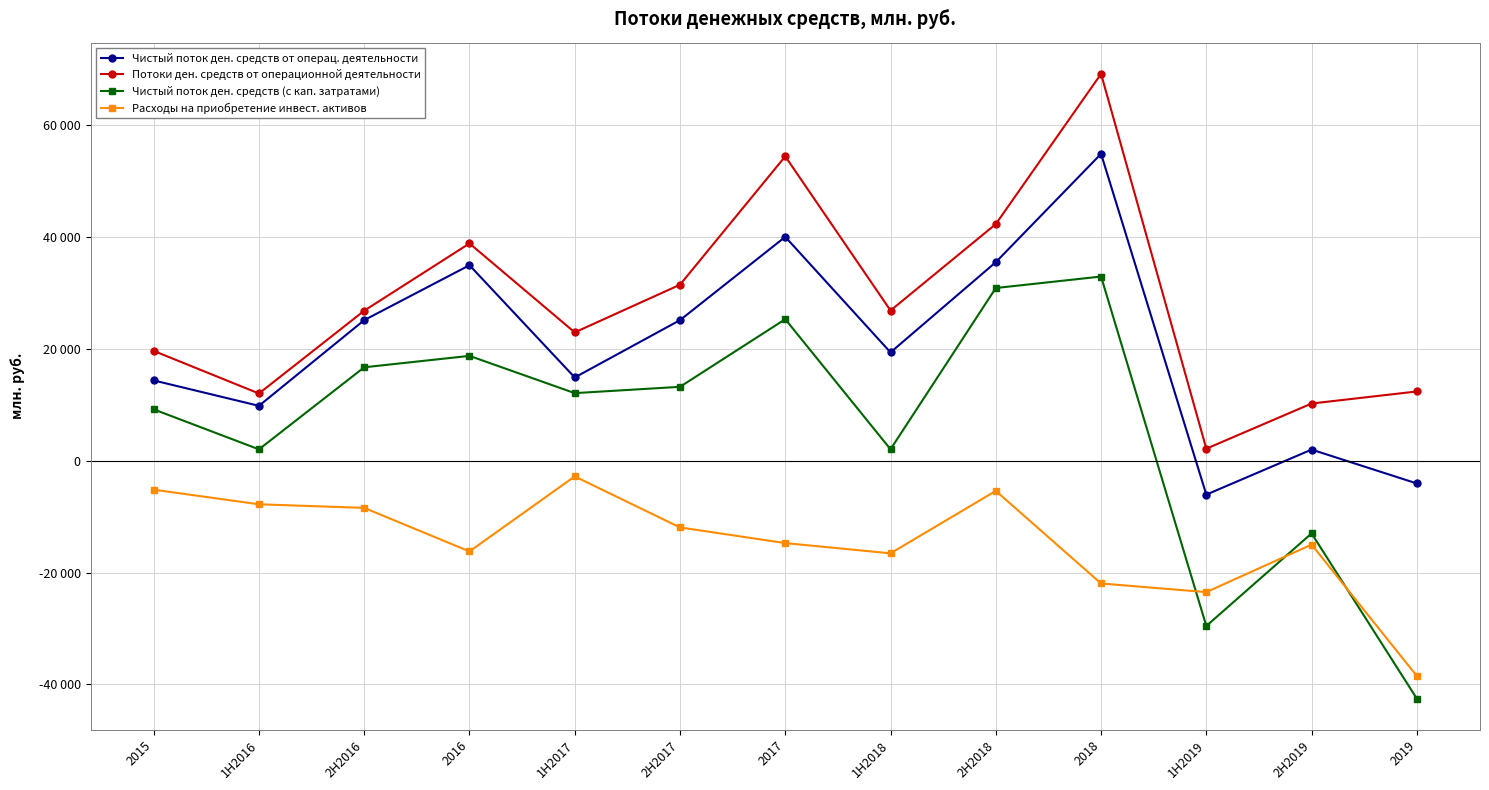

What is the label of the 1st point from the left?

2015